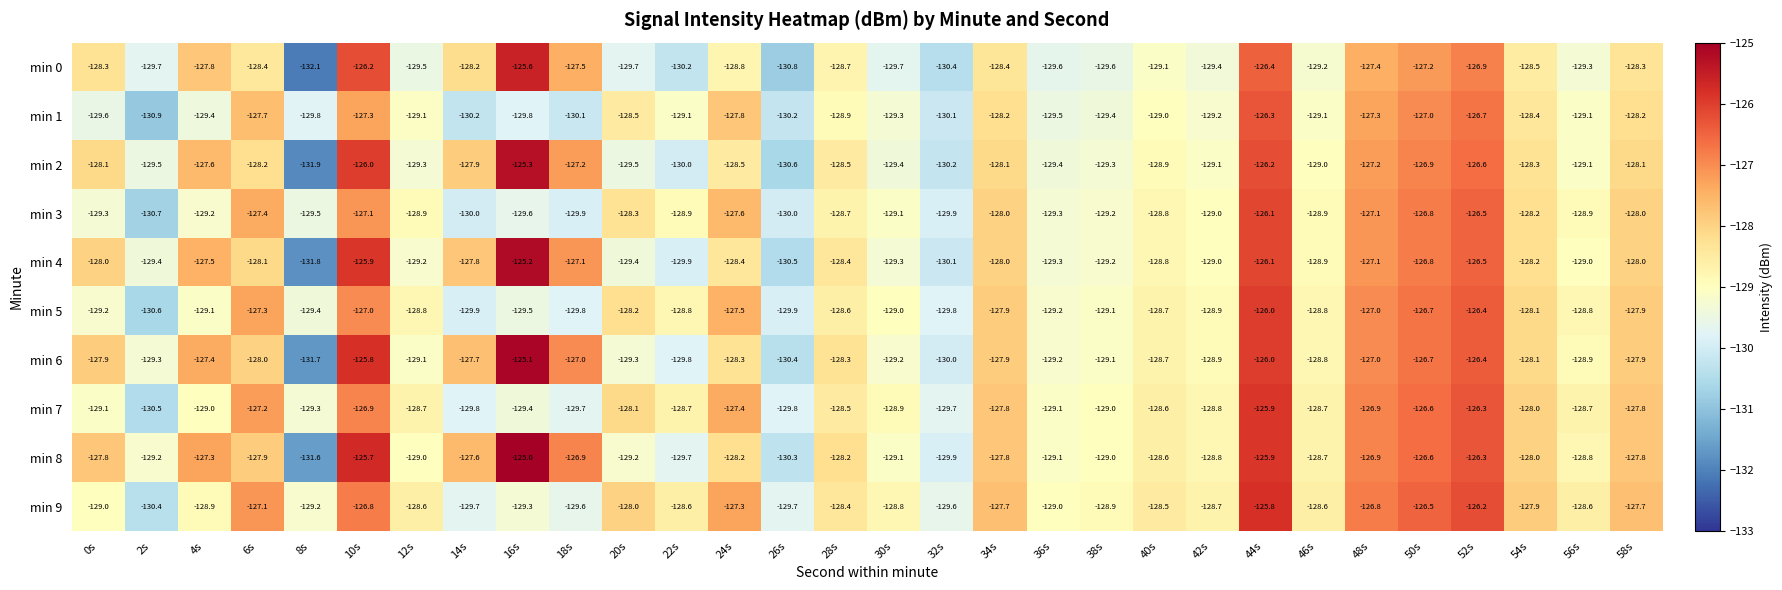

What value does the min 4 series have at 52s?

-126.5